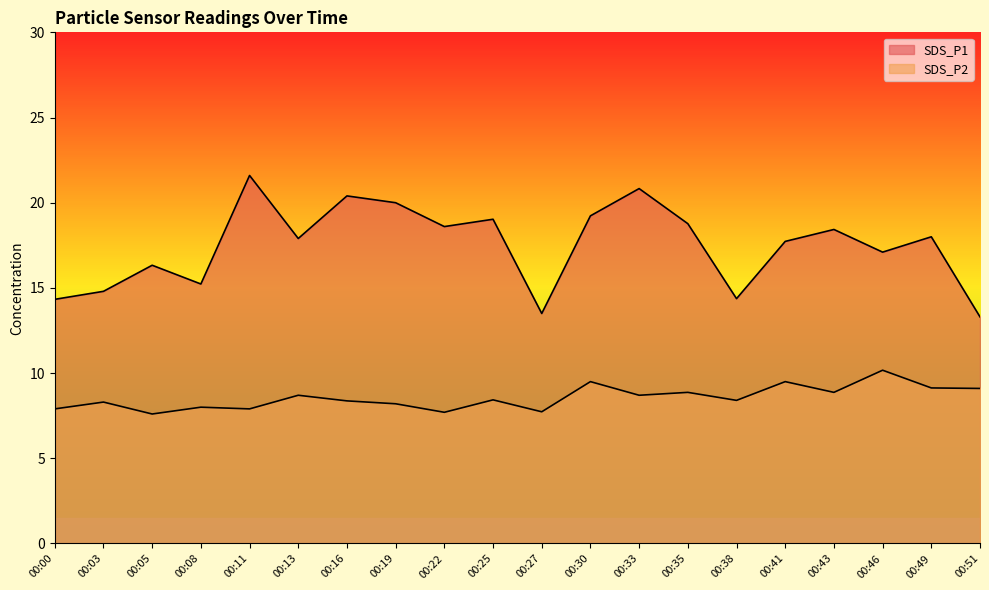

Rank the series by their maximum value, from lowest to highest.

SDS_P2, SDS_P1